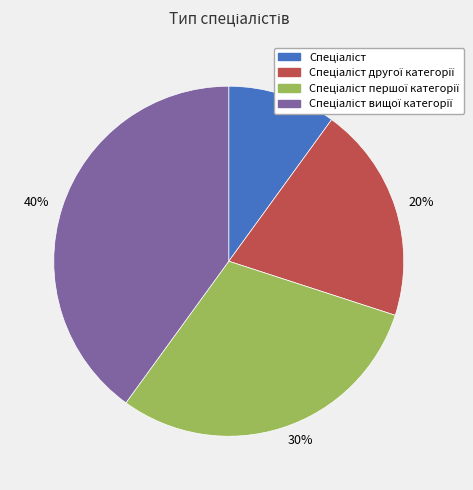

Count the number of slices in the pie.

4